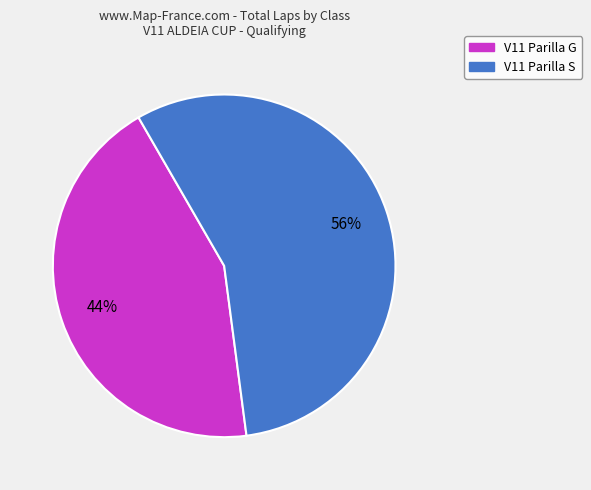

Does any single category account for the majority?

Yes